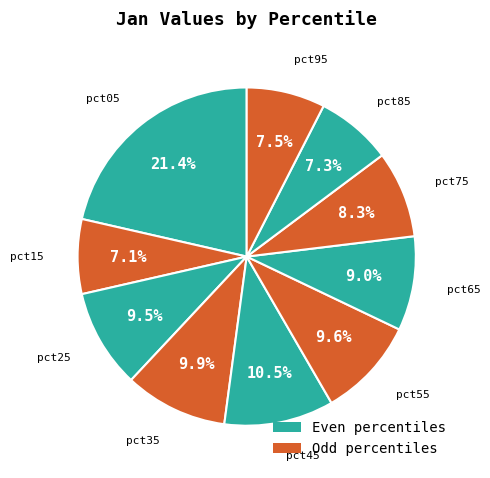

How many segments does this pie chart have?

10